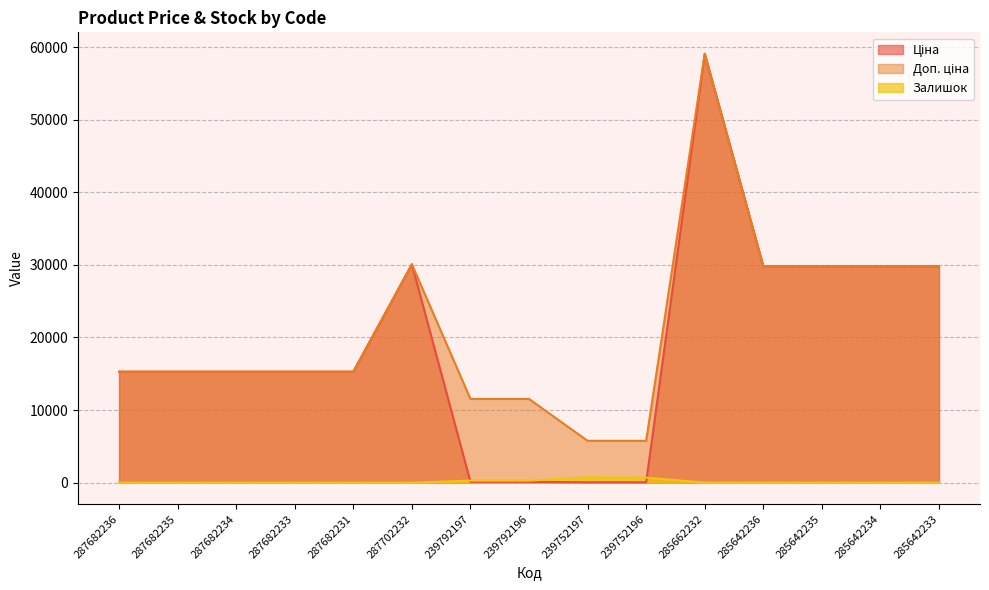

List the labels in order of Ціна value, largest first.

285662232, 287702232, 285642236, 285642235, 285642234, 285642233, 287682236, 287682235, 287682234, 287682233, 287682231, 239792197, 239792196, 239752197, 239752196